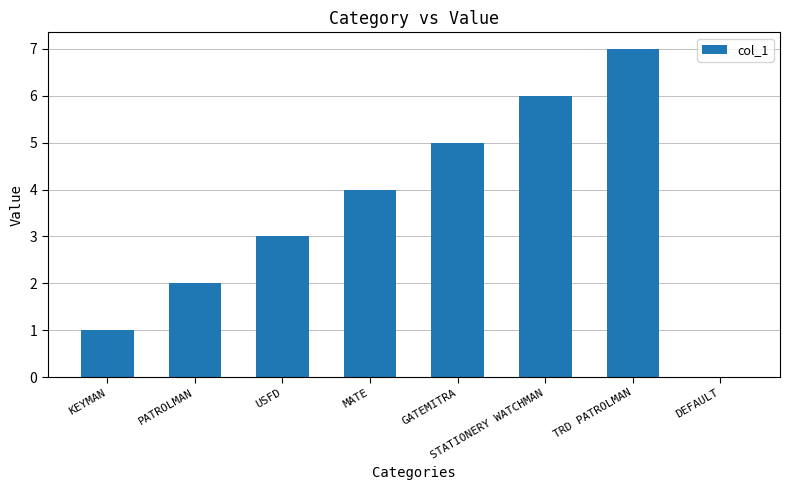

How many values are between 2 and 6?

5